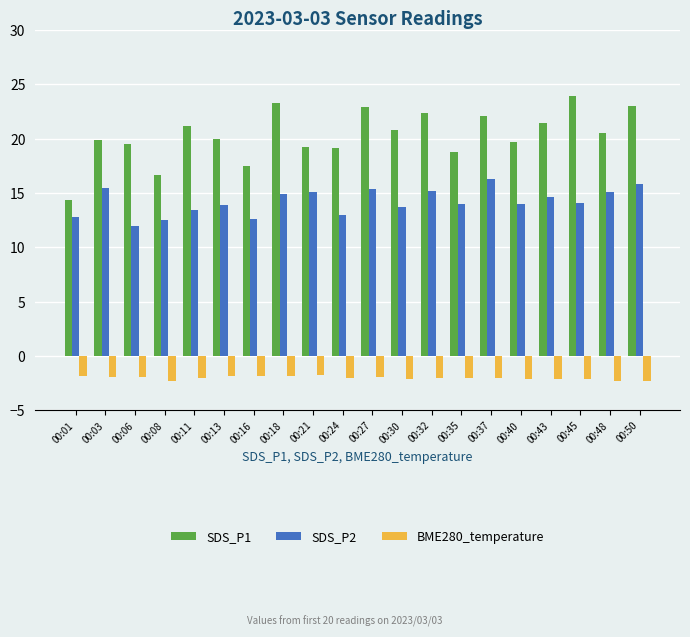

Which series has the widest spread of values?

SDS_P1